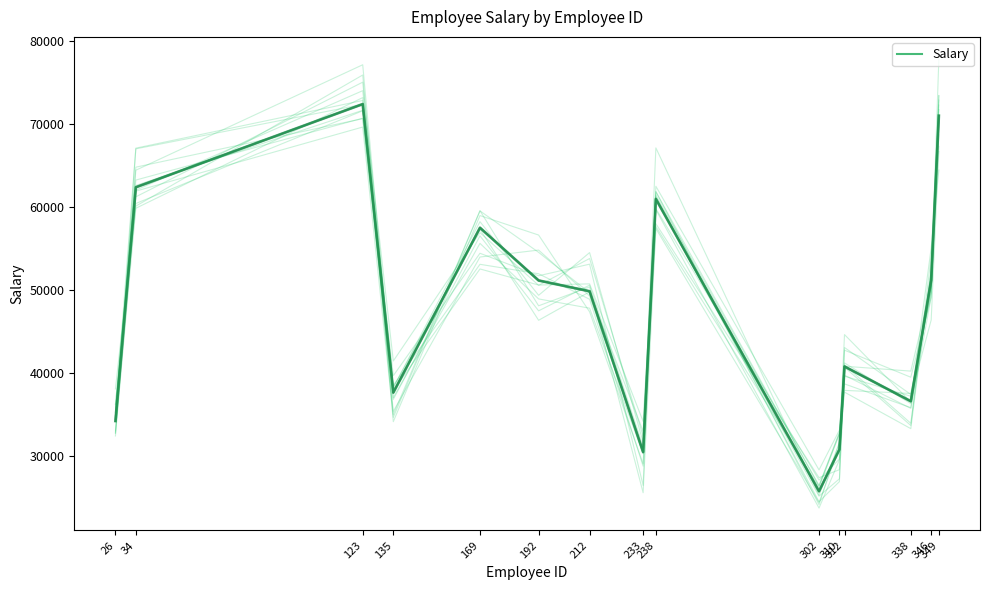

At which category does the chart reach its peak across all series?

123